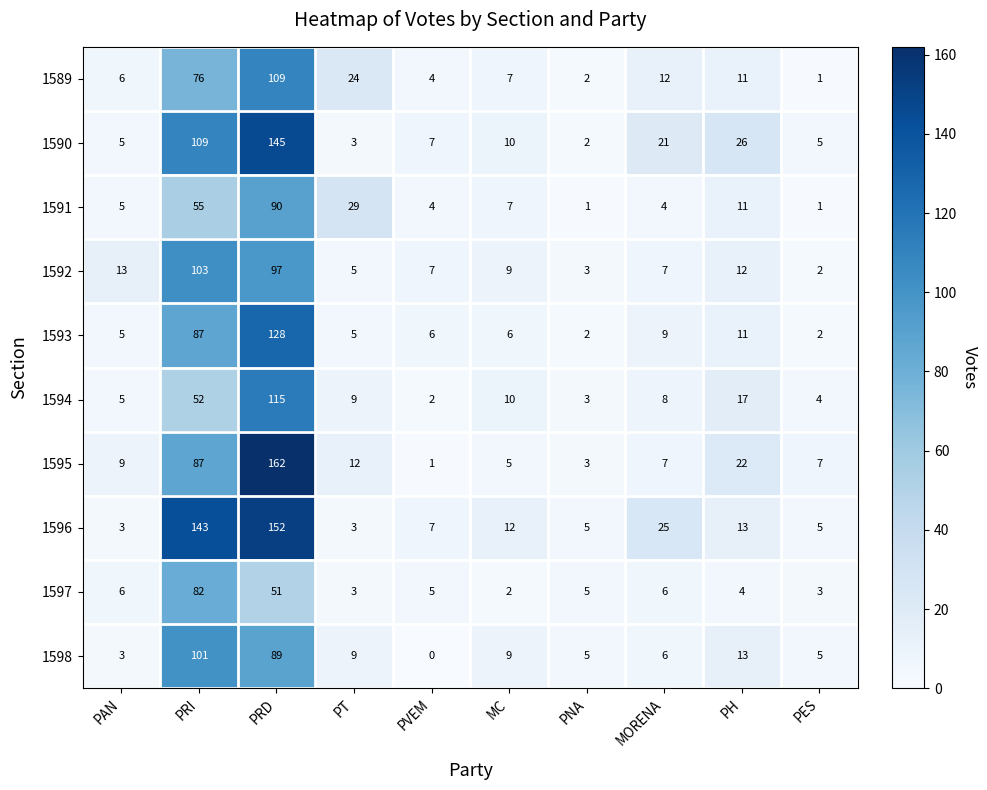

At PRD, list the series in order from largest to smallest.

1595, 1596, 1590, 1593, 1594, 1589, 1592, 1591, 1598, 1597